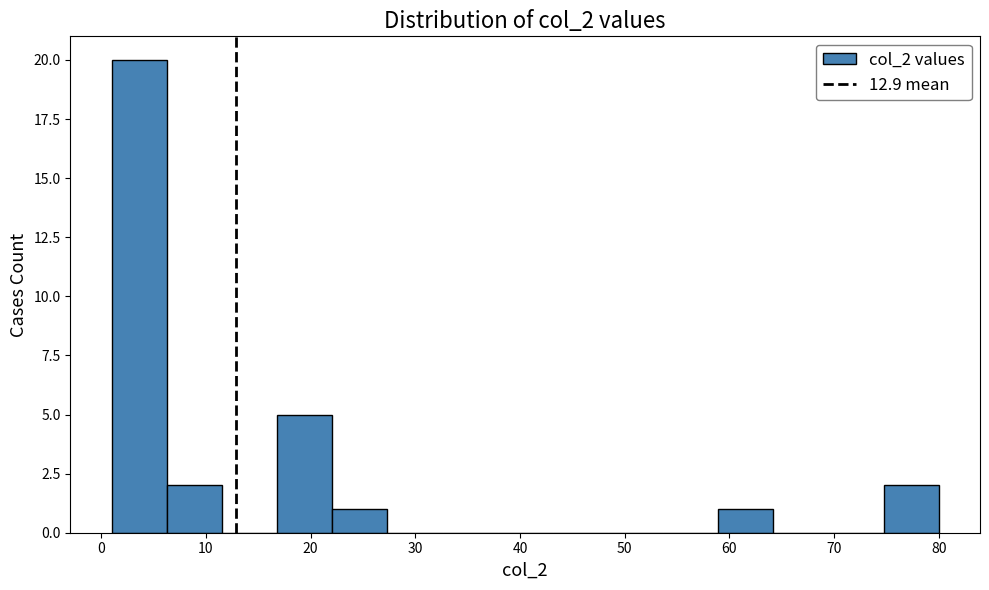

Reading left to right, list every bar in this chart as the range it spans on the x-axis followed by its height. Neither the bar edges nor the heights are printed on the chart, so give them approximately, as read against the axes.

1 to 6: 20
6 to 12: 2
12 to 17: 0
17 to 22: 5
22 to 27: 1
27 to 33: 0
33 to 38: 0
38 to 43: 0
43 to 48: 0
48 to 54: 0
54 to 59: 0
59 to 64: 1
64 to 69: 0
69 to 75: 0
75 to 80: 2